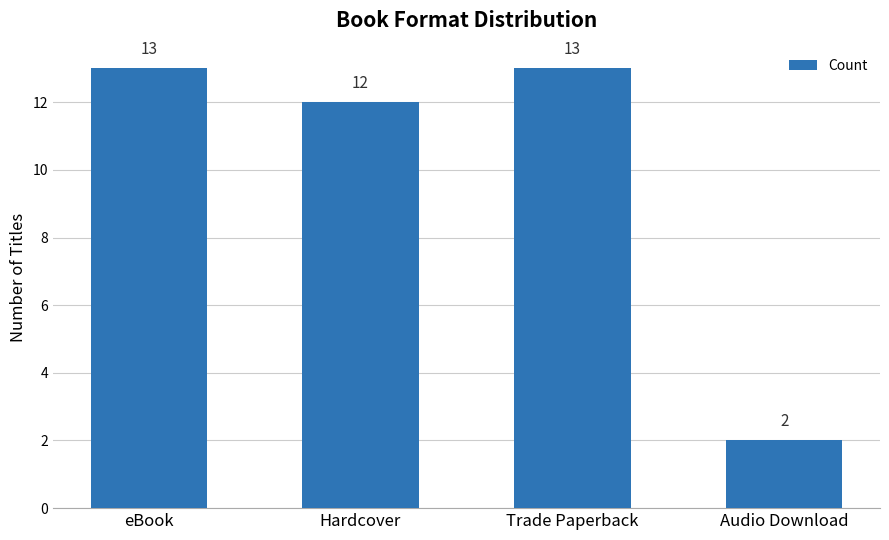

True or false: the data shows 4 at Audio Download.

False